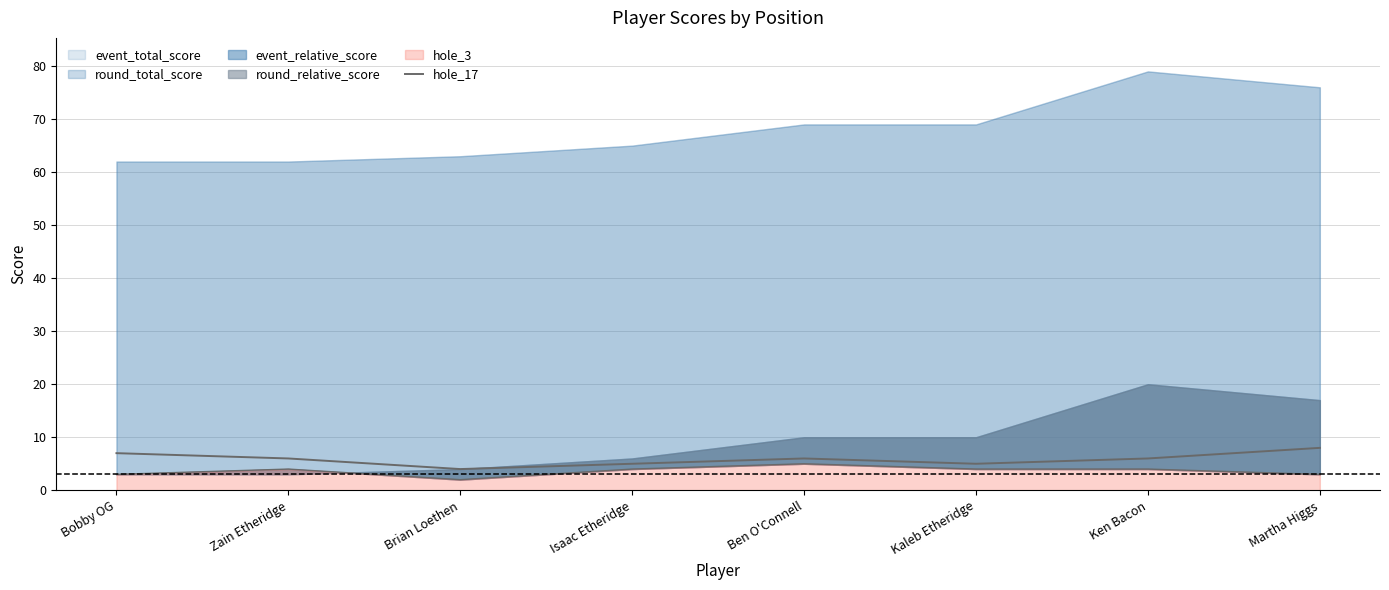

True or false: the data has more than 2 interior local peaks.

False